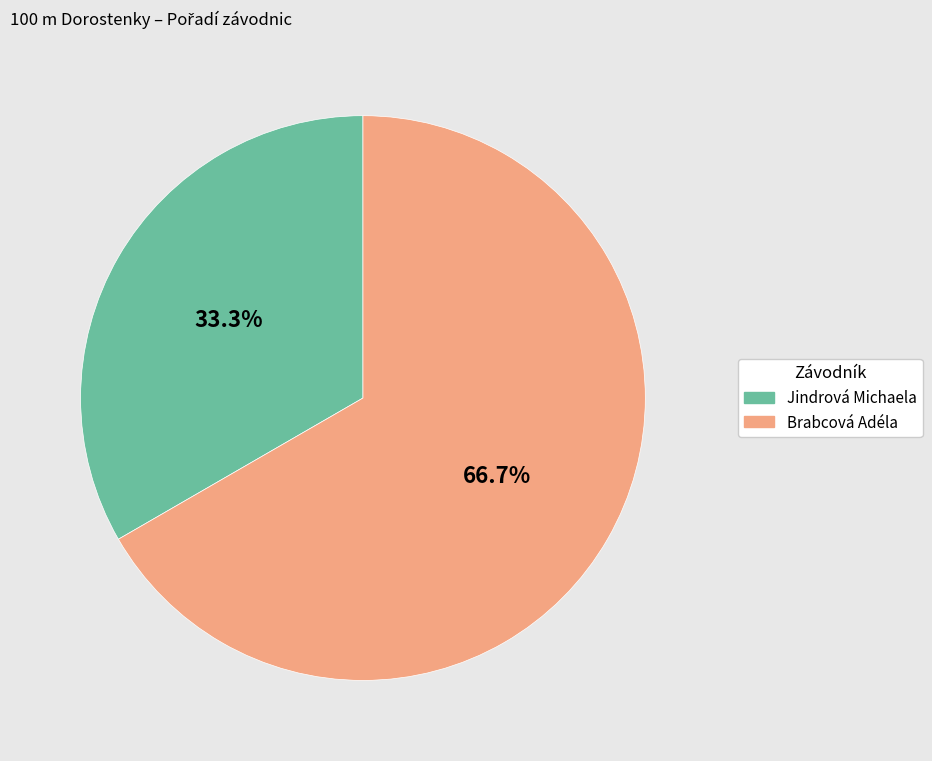

Which slice is the largest?

Brabcová Adéla